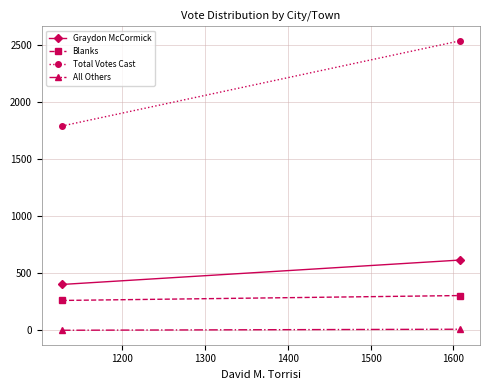

What is the greatest value displayed?

2536